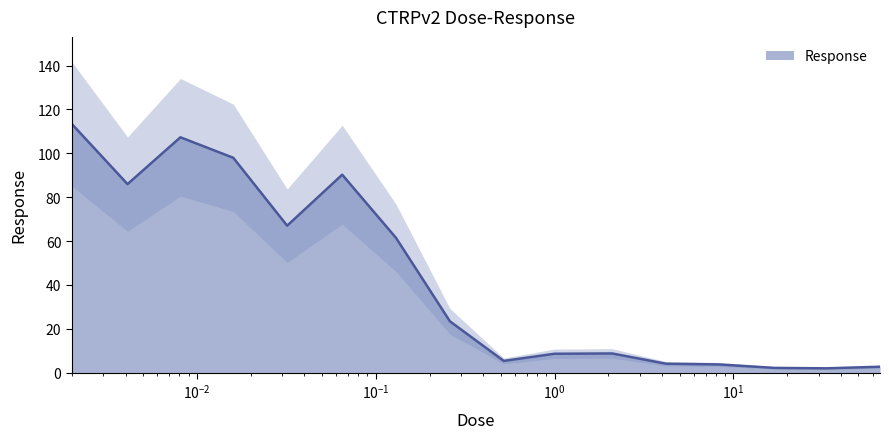

What is the difference between the values at 0.52 and 0.065?

84.9